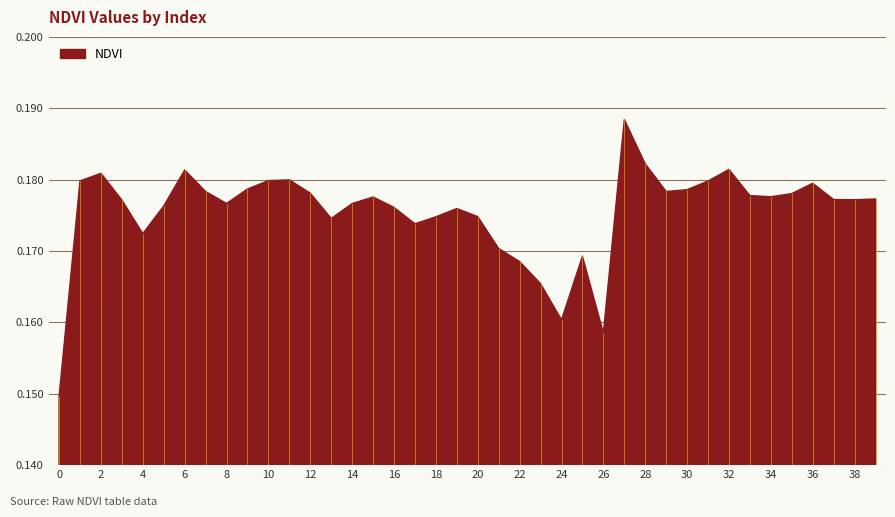

How many lines are shown in the chart?

1